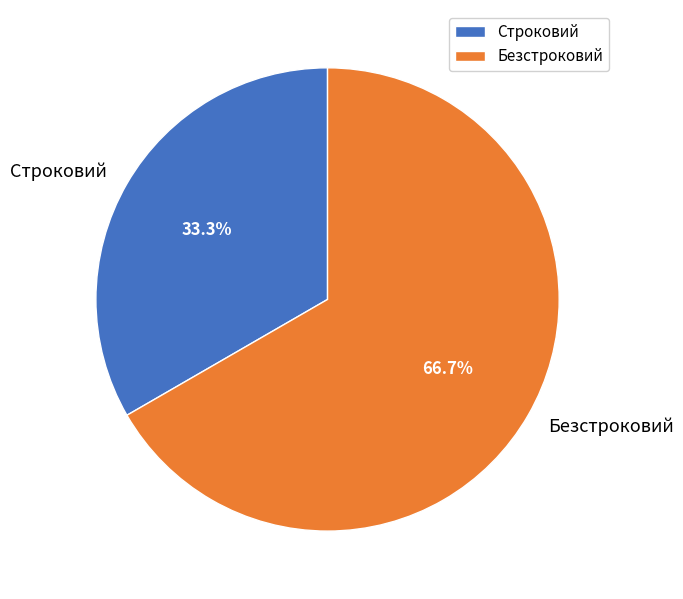

Is it true that Безстроковий is 67% of the pie?

True